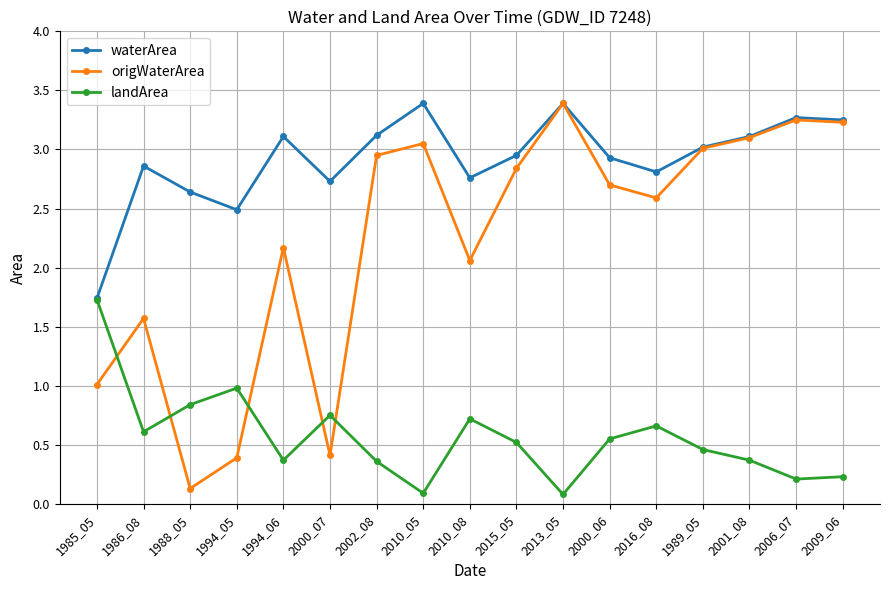

Where does the waterArea series first go above 2?

1986_08